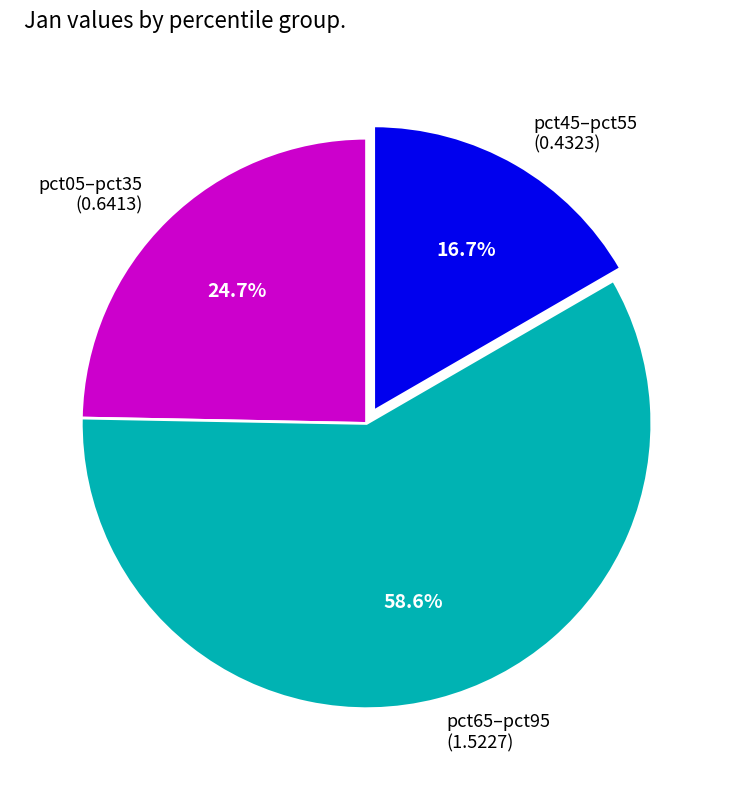

Does any single category account for the majority?

Yes